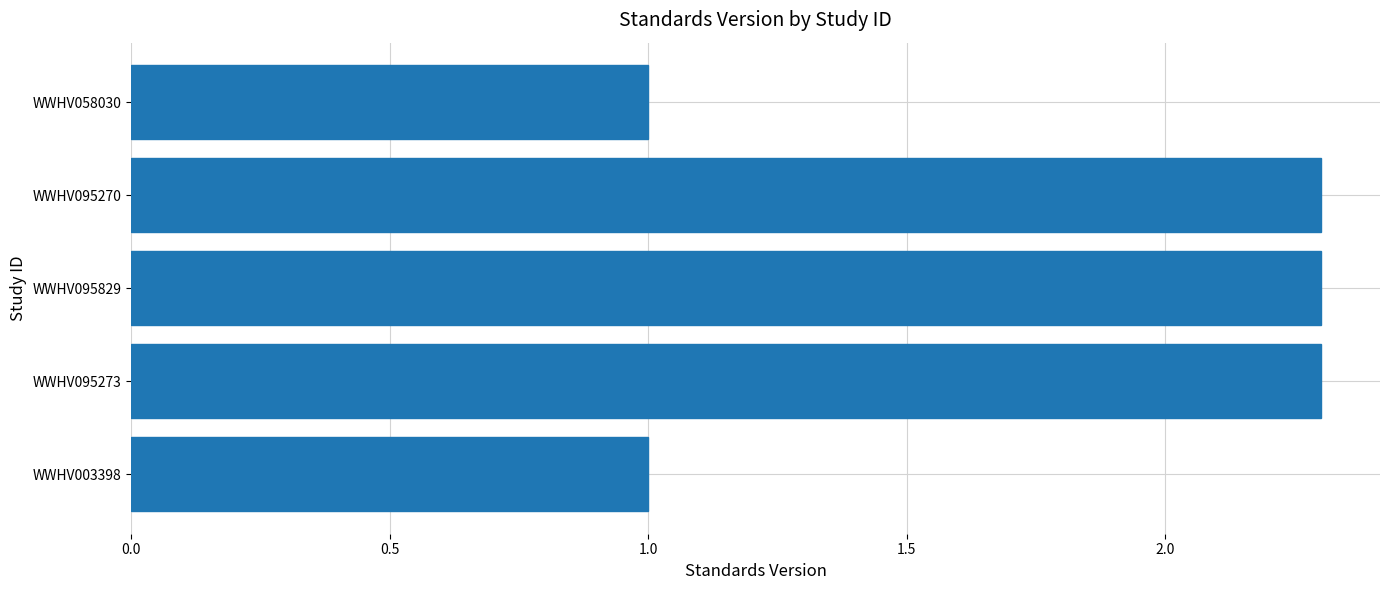

True or false: the data shows 1.5 at WWHV095829.

False